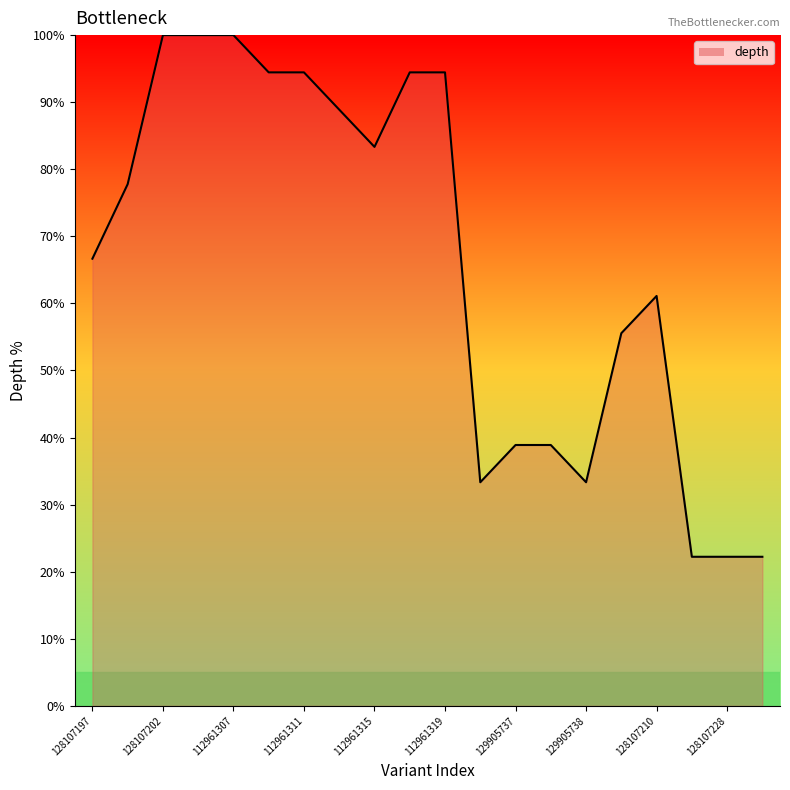

What is the minimum value shown in the chart?

22.2